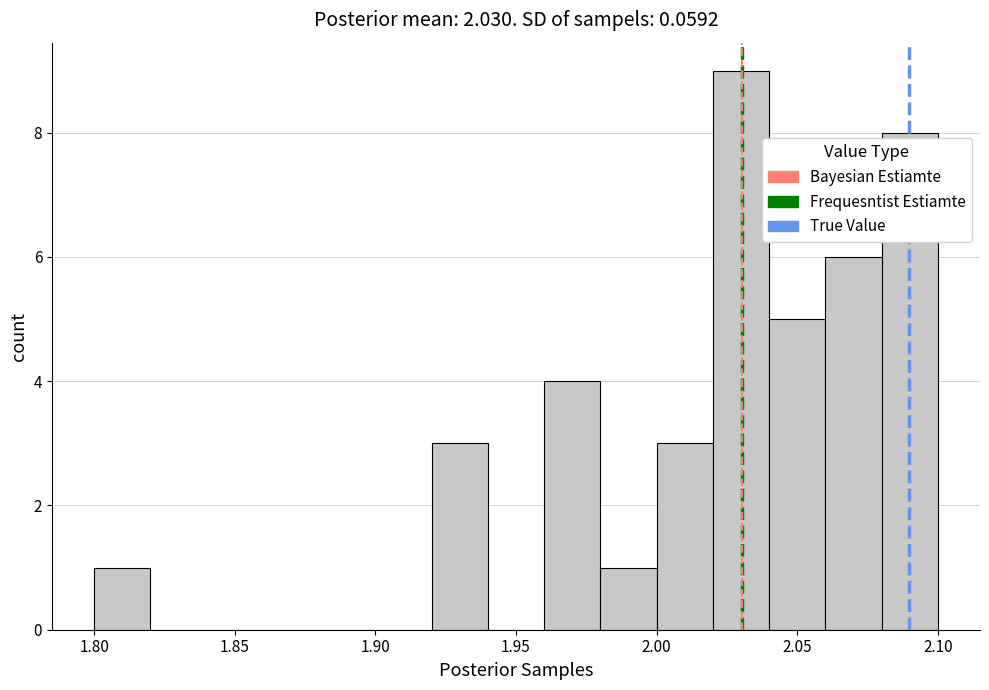

Over which range of the x-axis is the bar tallest?

2.02 to 2.04